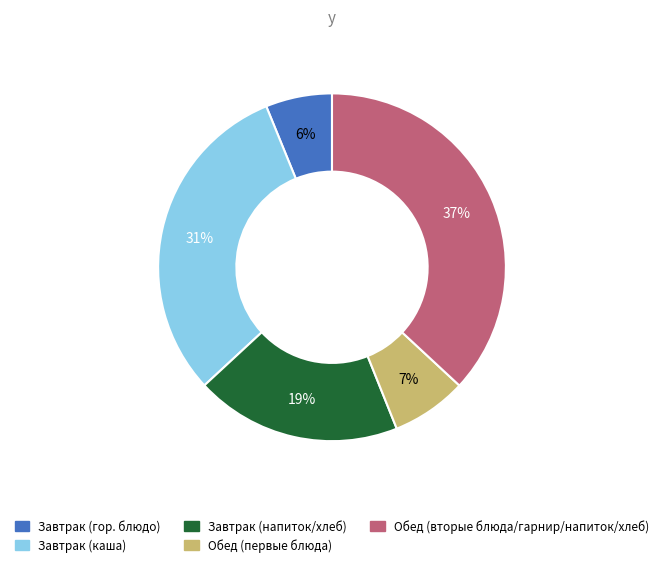

To the nearest percent, what is the difference between the largest and smallest slice percentages?

31%